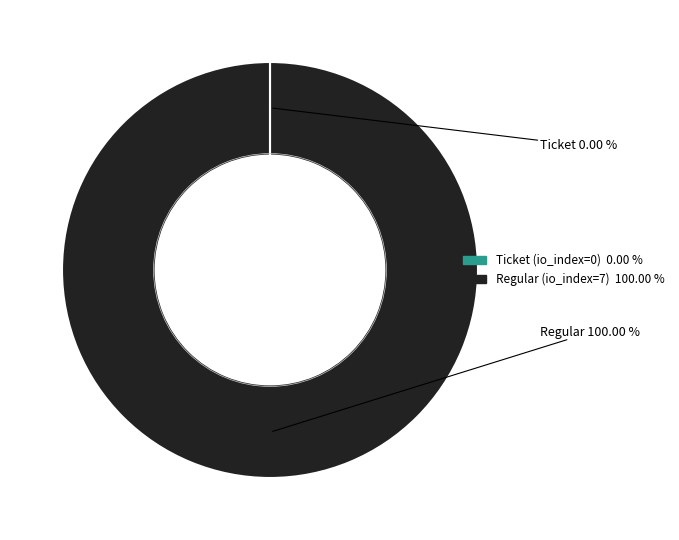

Does Regular represent more than half of the total?

Yes